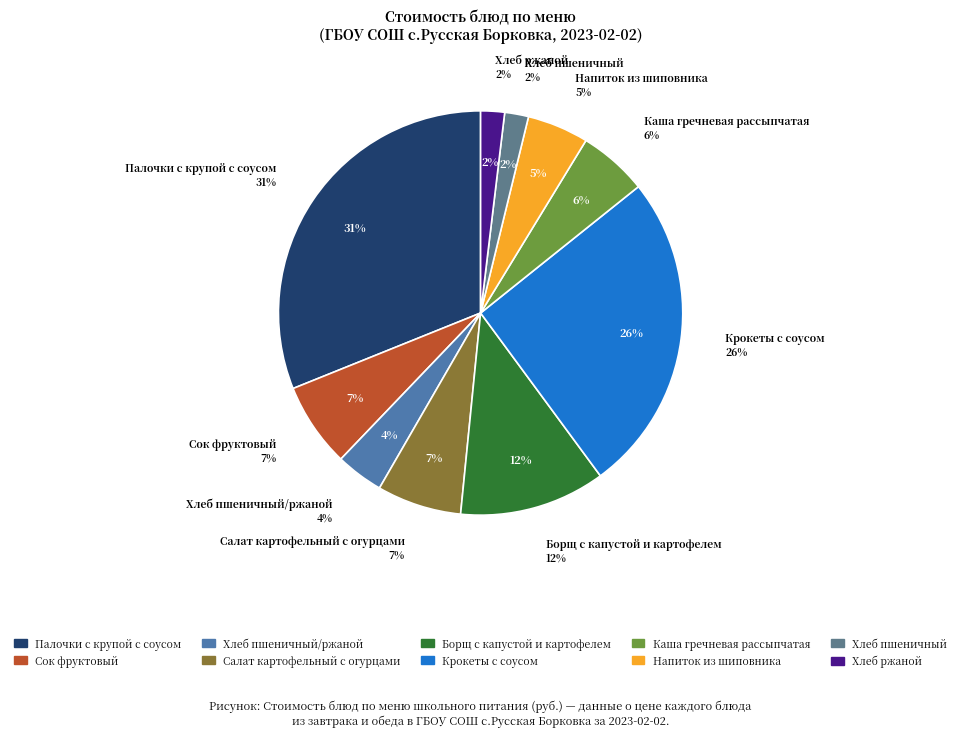

Rank the categories by value from highest to lowest.

Палочки с крупой с соусом, Крокеты с соусом, Борщ с капустой и картофелем, Сок фруктовый, Салат картофельный с огурцами, Каша гречневая рассыпчатая, Напиток из шиповника, Хлеб пшеничный/ржаной, Хлеб пшеничный, Хлеб ржаной